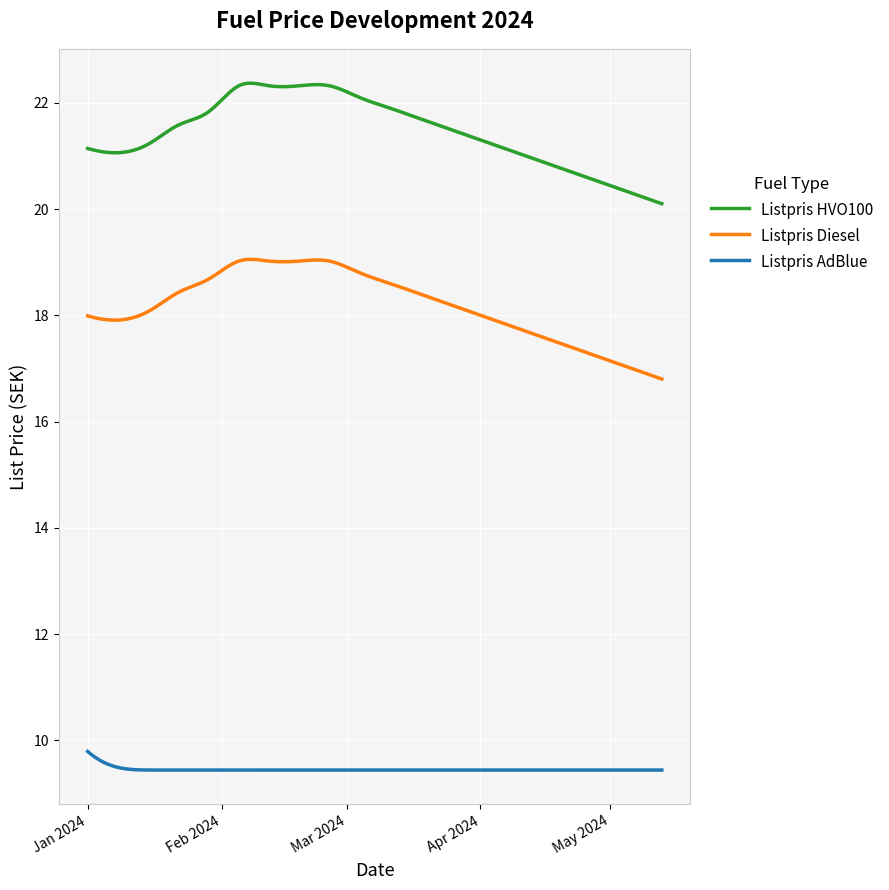

What is the difference between the maximum and minimum values in the Listpris Diesel series?

2.3